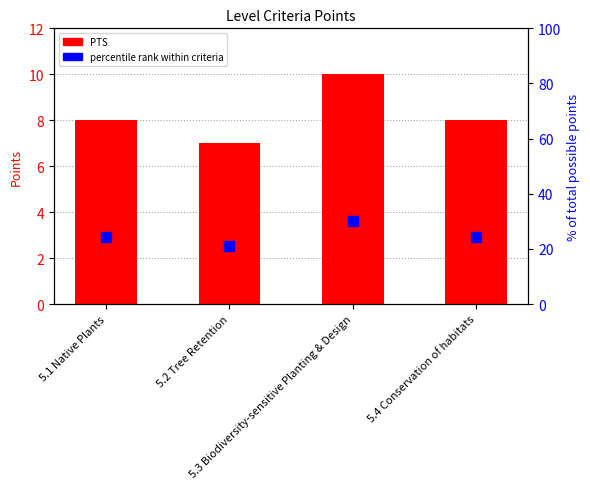

What is the difference between the highest and lowest values at 5.1 Native Plants?

16.2